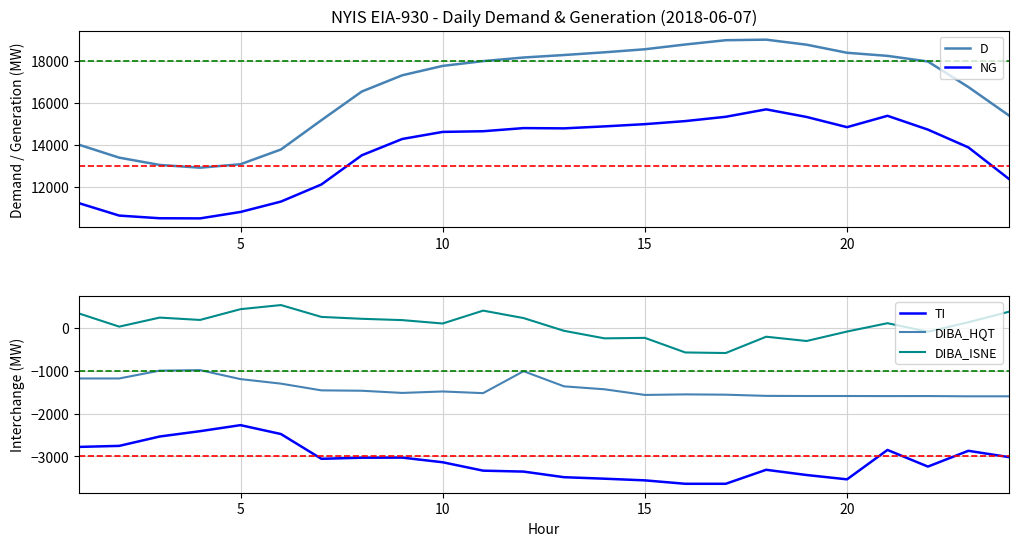

True or false: TI and DIBA_ISNE intersect in this chart.

False